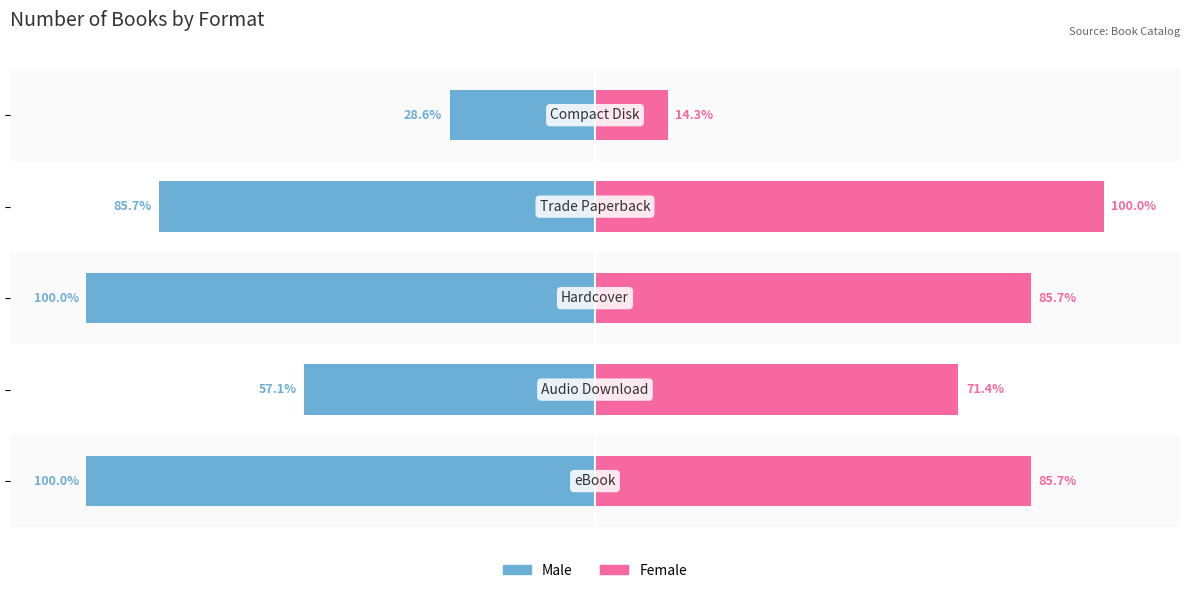

Reading left to right, transcribe all the data shown in this chart.

Male: 0=-100.0	1=-57.1	2=-100.0	3=-85.7	4=-28.6
Female: 0=85.7	1=71.4	2=85.7	3=100.0	4=14.3